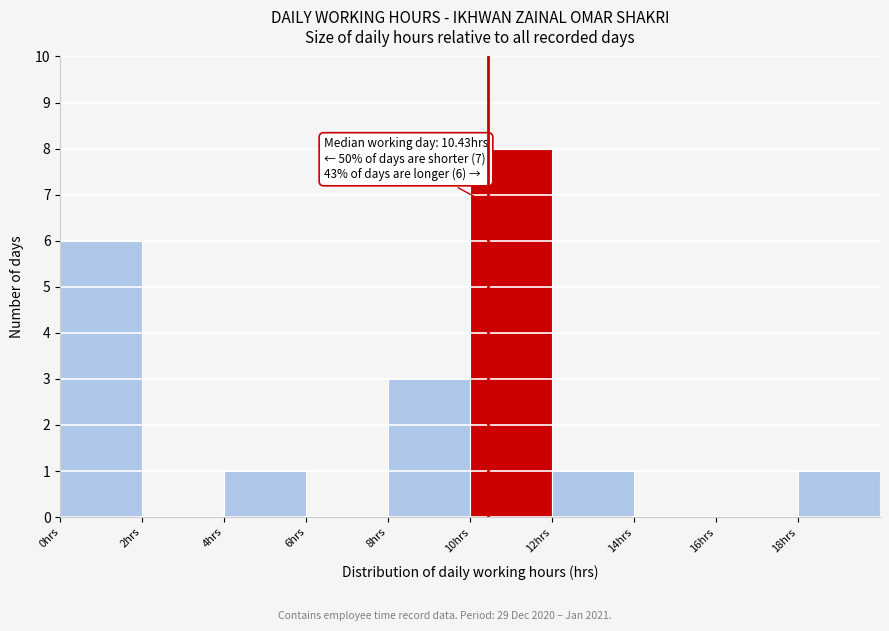

Over which range of the x-axis is the bar tallest?

10 to 12